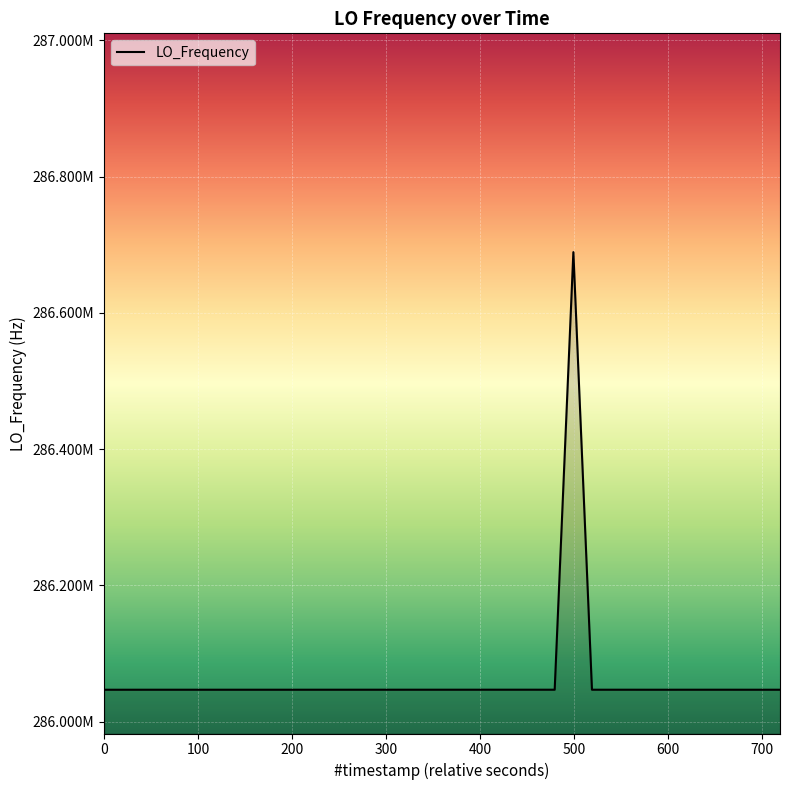

How many interior local valleys (lower than both neighbors) does the data have?

8